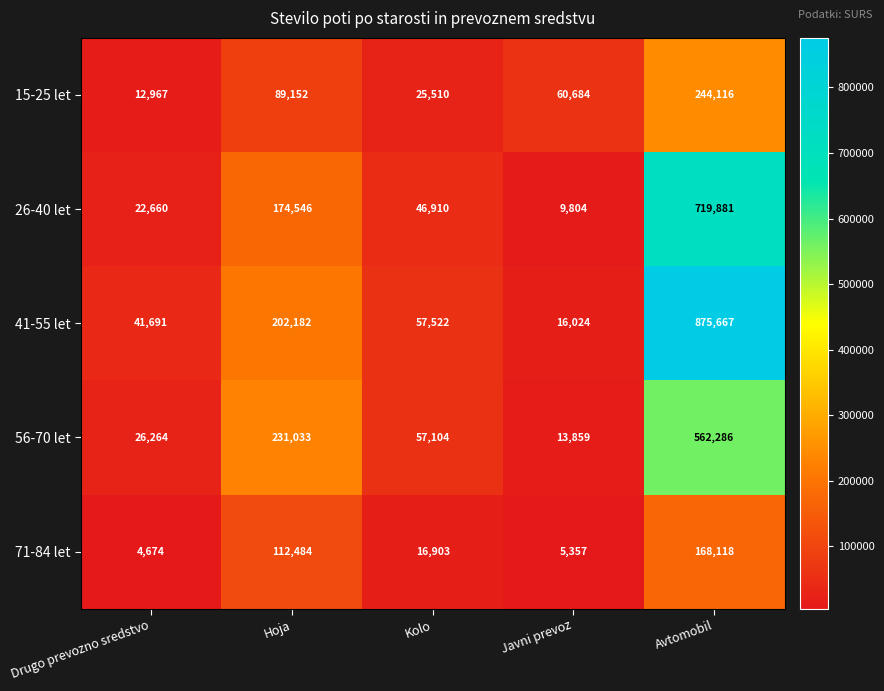

Reading left to right, what are all the values shown in this chart?

15-25 let: 12967	89152	25510	60684	244116
26-40 let: 22660	174546	46910	9804	719881
41-55 let: 41691	202182	57522	16024	875667
56-70 let: 26264	231033	57104	13859	562286
71-84 let: 4674	112484	16903	5357	168118